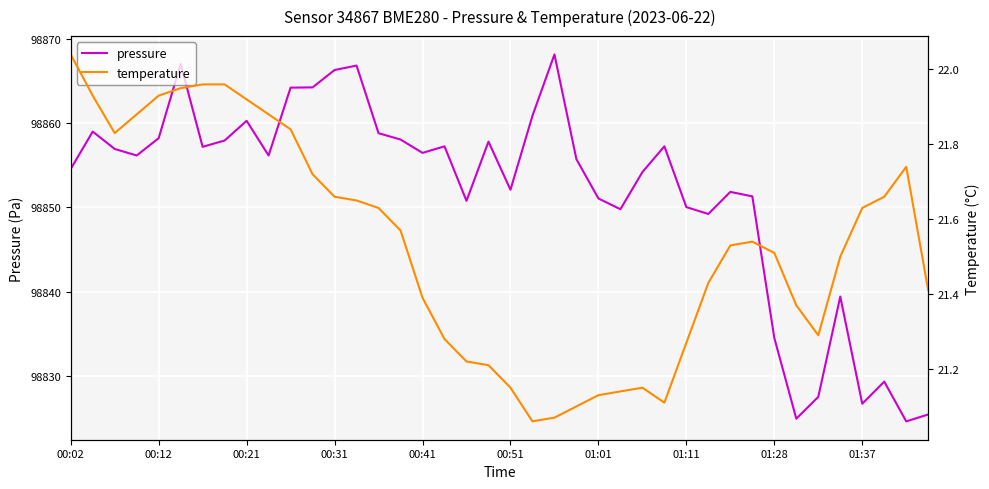

What is the minimum value for pressure?

98824.6